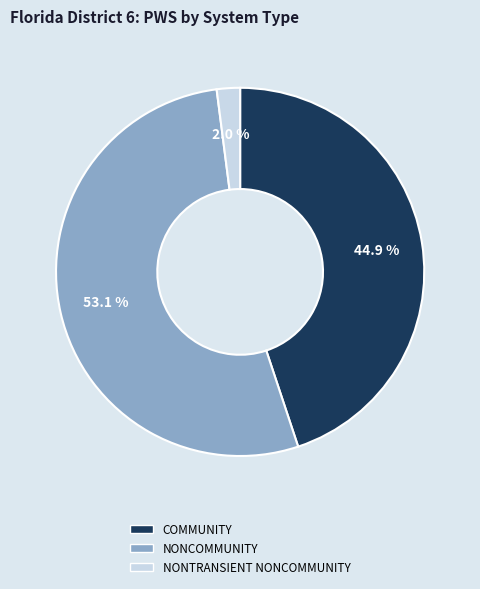

What portion of the pie excludes COMMUNITY?

55.1%